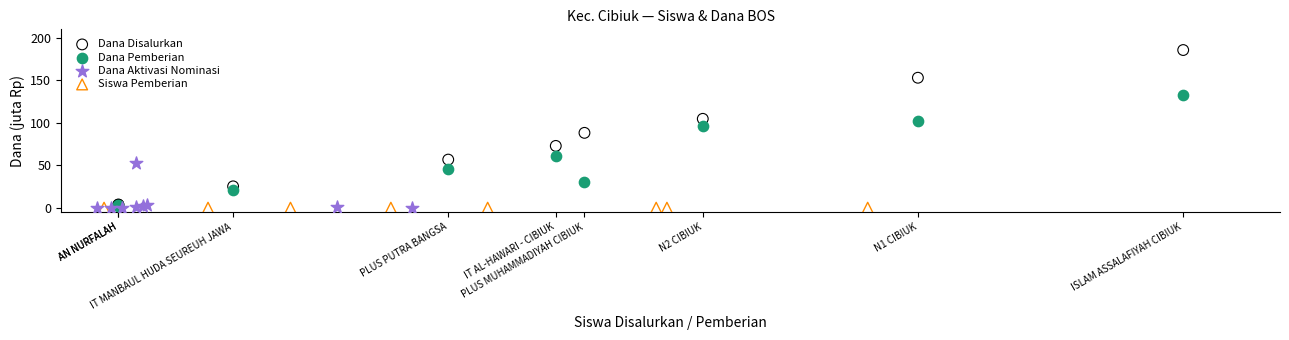

Which series contains the highest Y value?

Dana Disalurkan